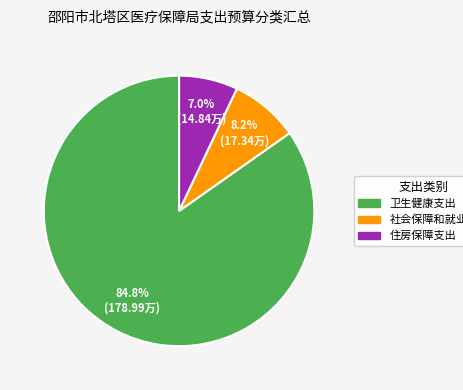

Is there any slice that represents more than half of the pie?

Yes